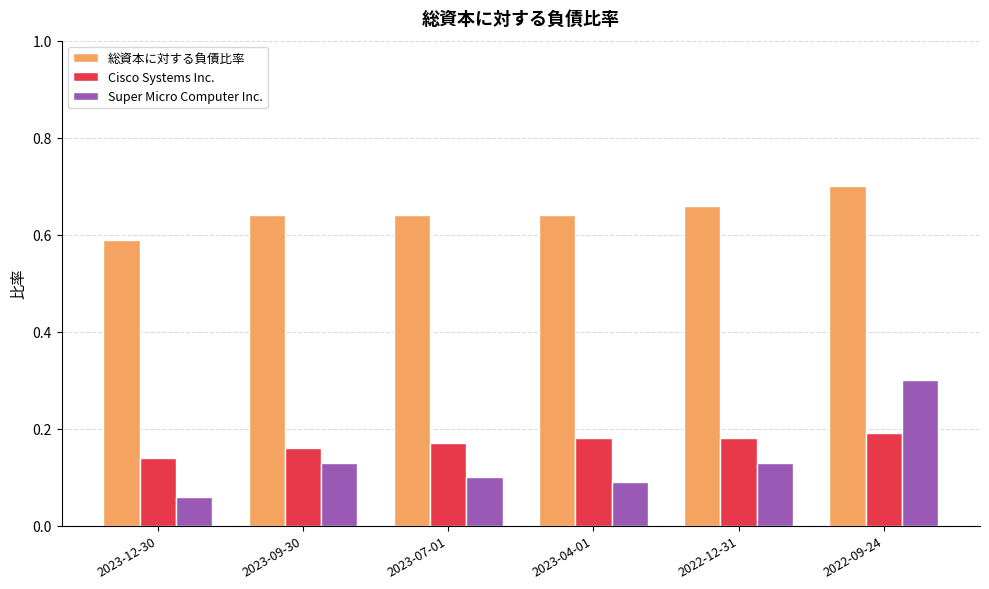

At 2023-04-01, list the series in order from largest to smallest.

総資本に対する負債比率, Cisco Systems Inc., Super Micro Computer Inc.